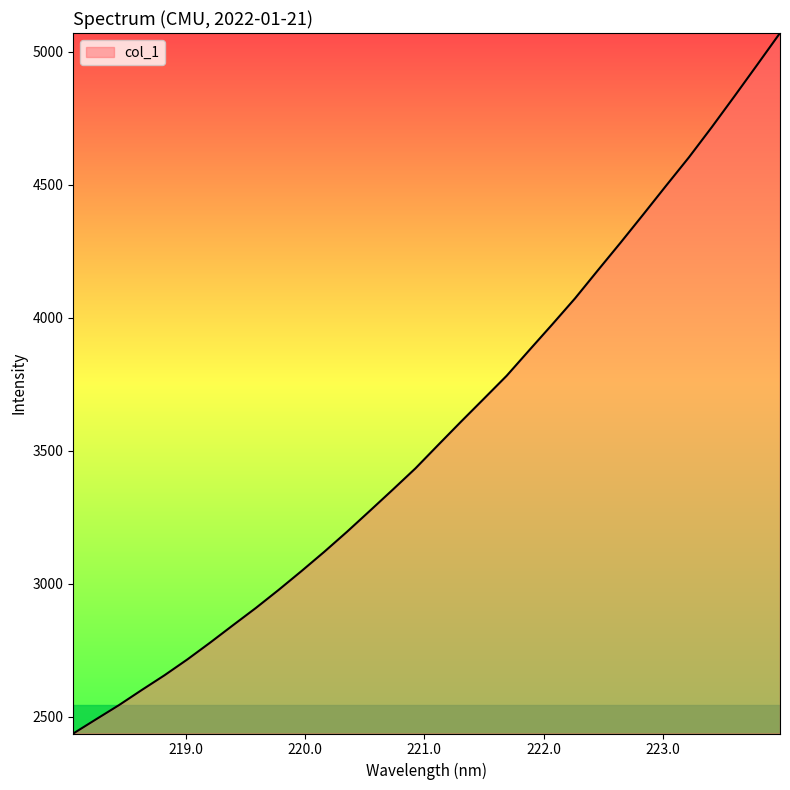

What is the greatest value displayed?

5071.4